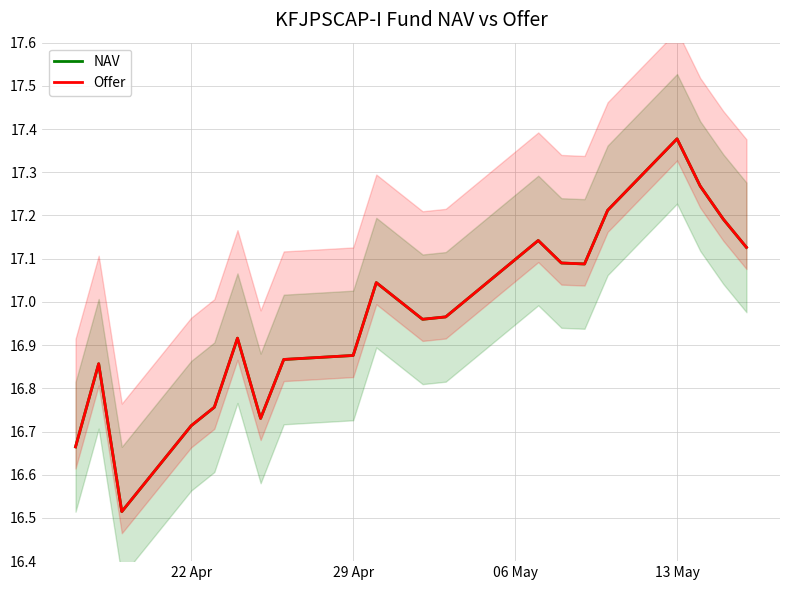

Count the number of data series in this chart.

2